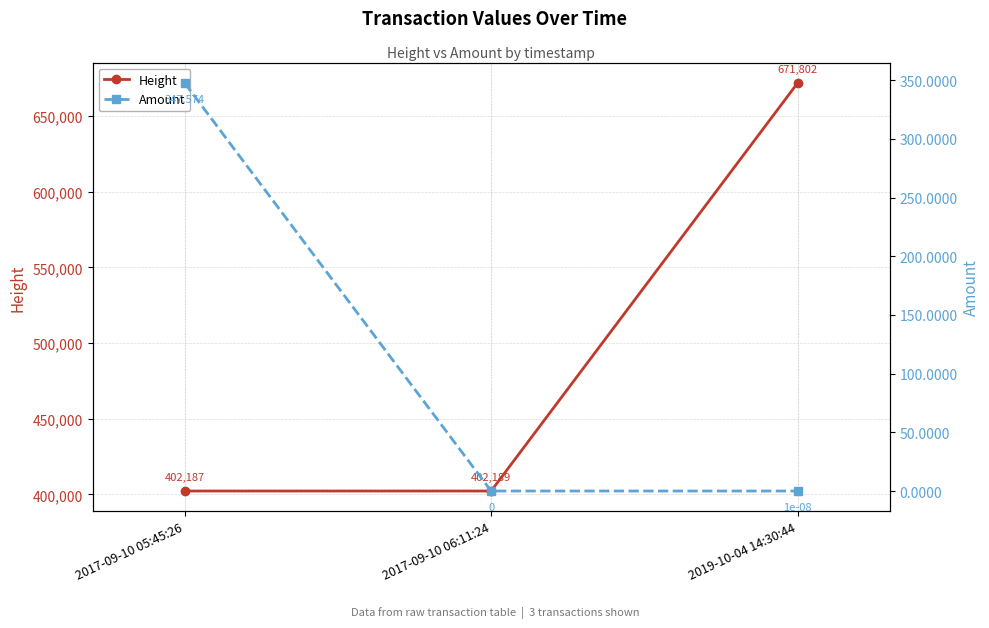

Does the chart have visible grid lines?

Yes